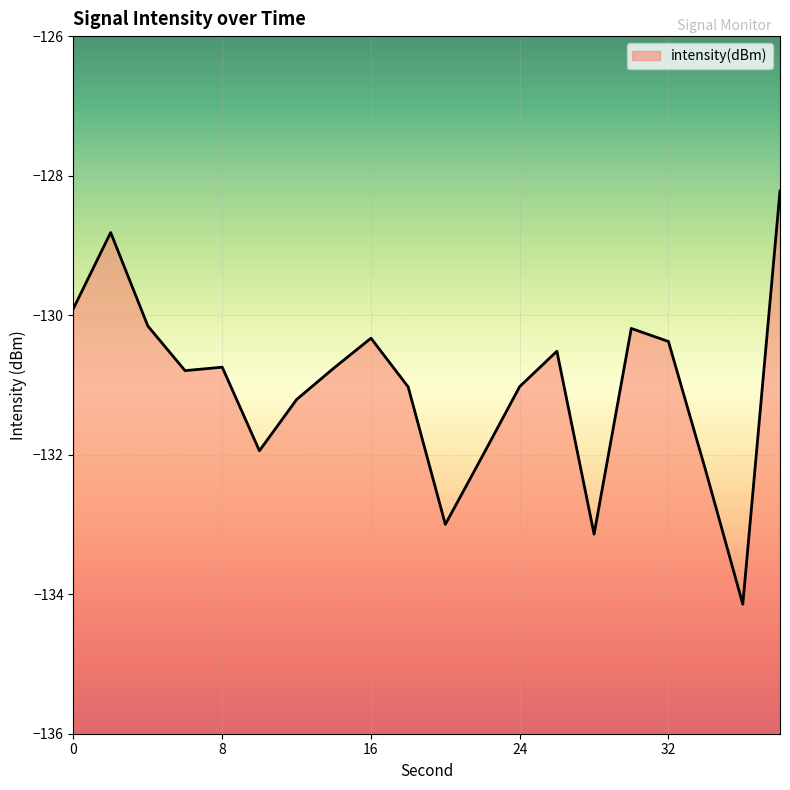

What is the sum of the values at 2 and 14?

-259.6